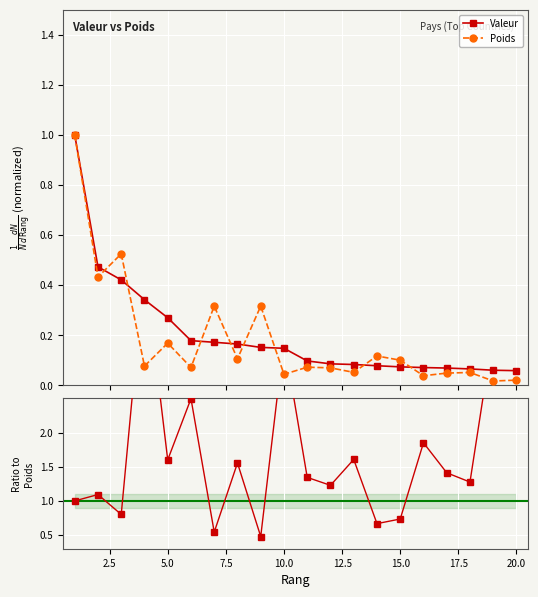

True or false: Poids and Valeur/Poids cross at least once.

False